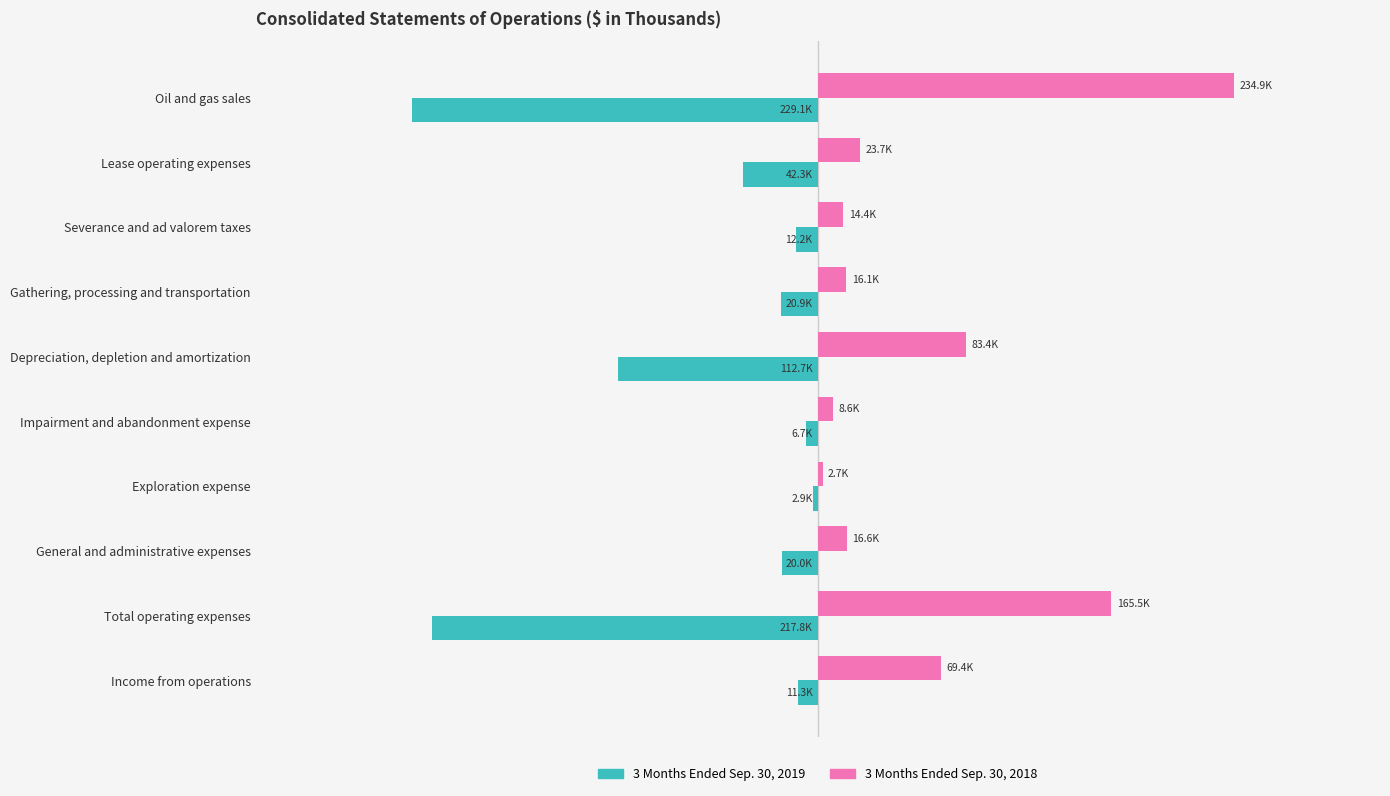

What are all the series names shown in the legend?

3 Months Ended Sep. 30, 2019, 3 Months Ended Sep. 30, 2018